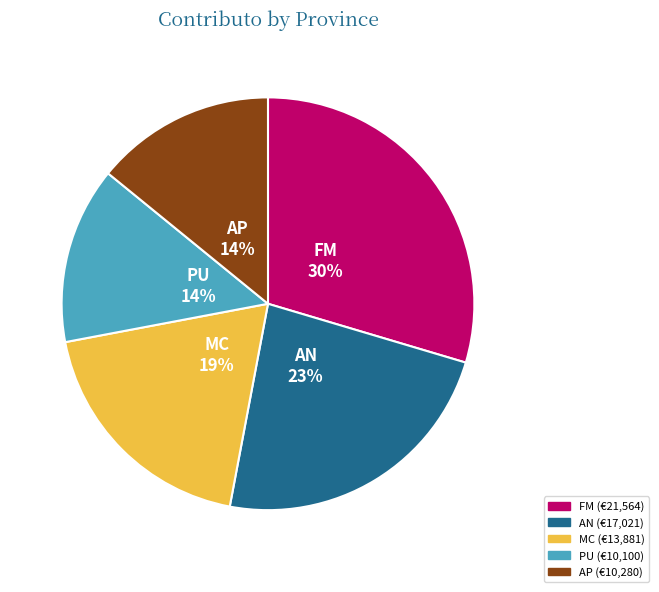

To the nearest percent, what is the difference between the largest and smallest slice percentages?

16%